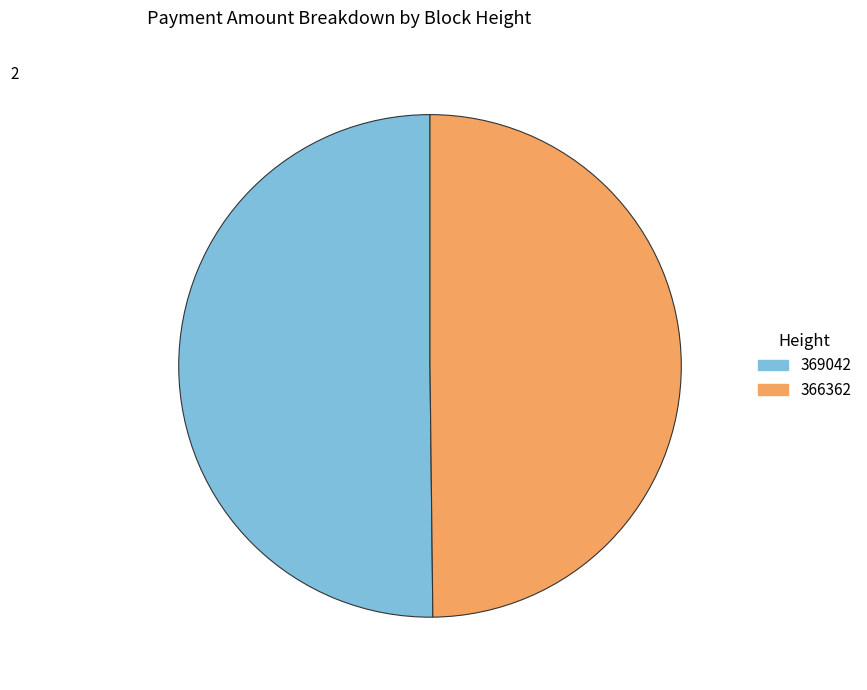

What is the ratio of the value at 369042 to the value at 366362?

1.0